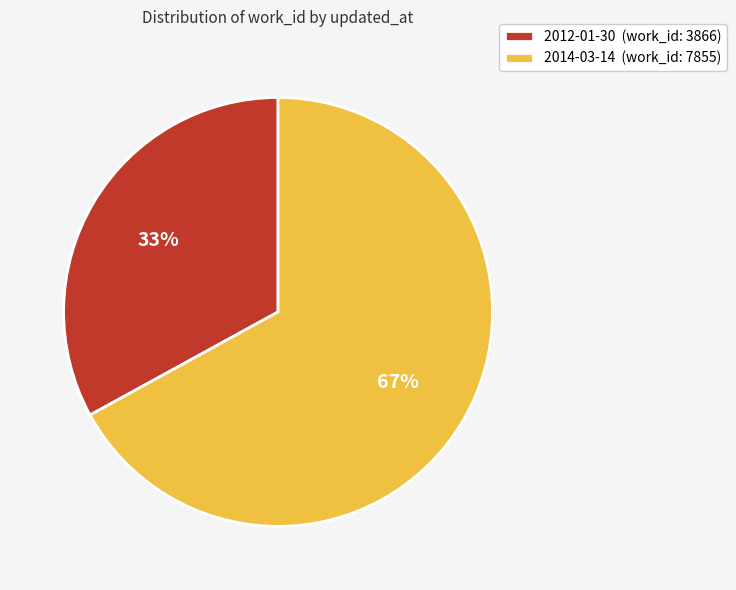

Rank the categories by value from highest to lowest.

2014-03-14, 2012-01-30